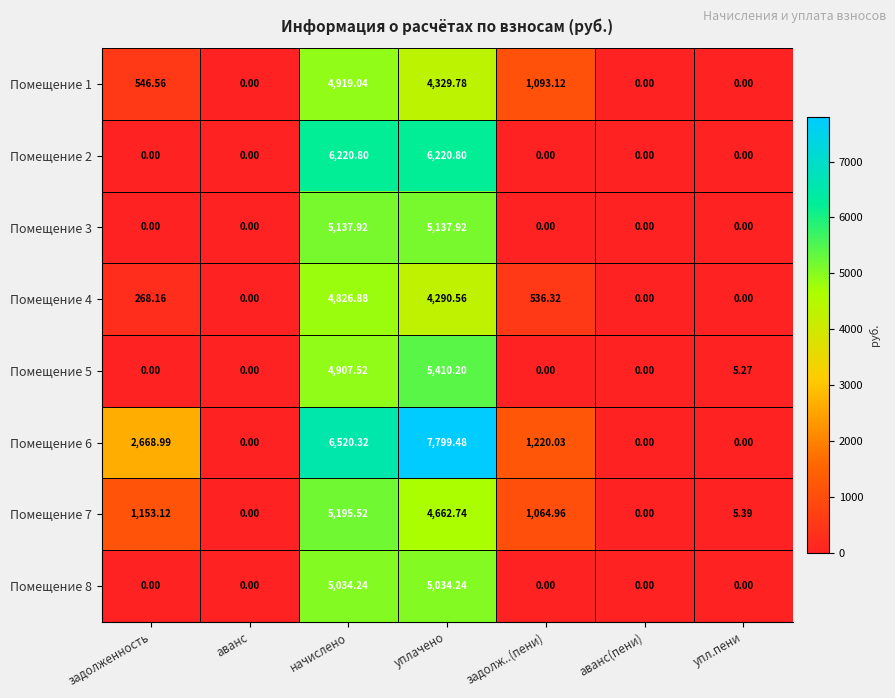

Between задолженность and уплачено, which series saw the biggest shift?

Помещение 2